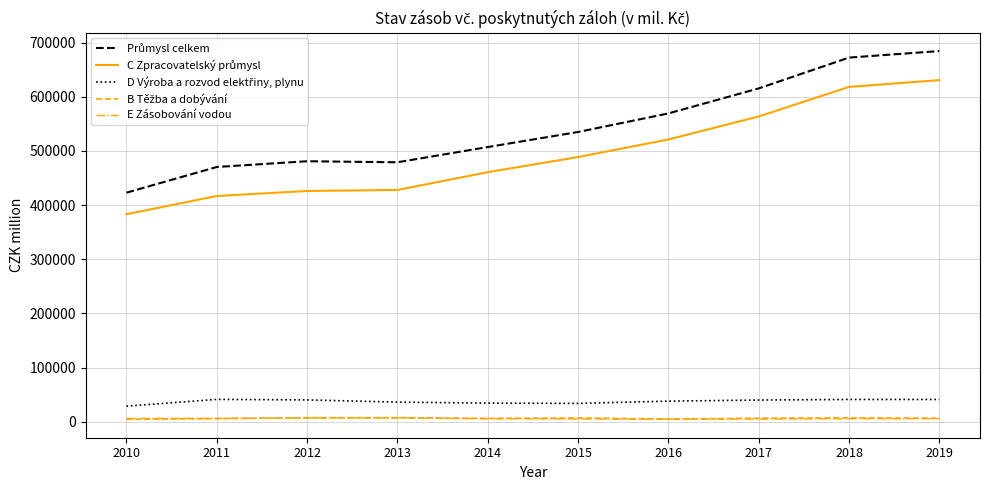

Which series has the widest spread of values?

Průmysl celkem